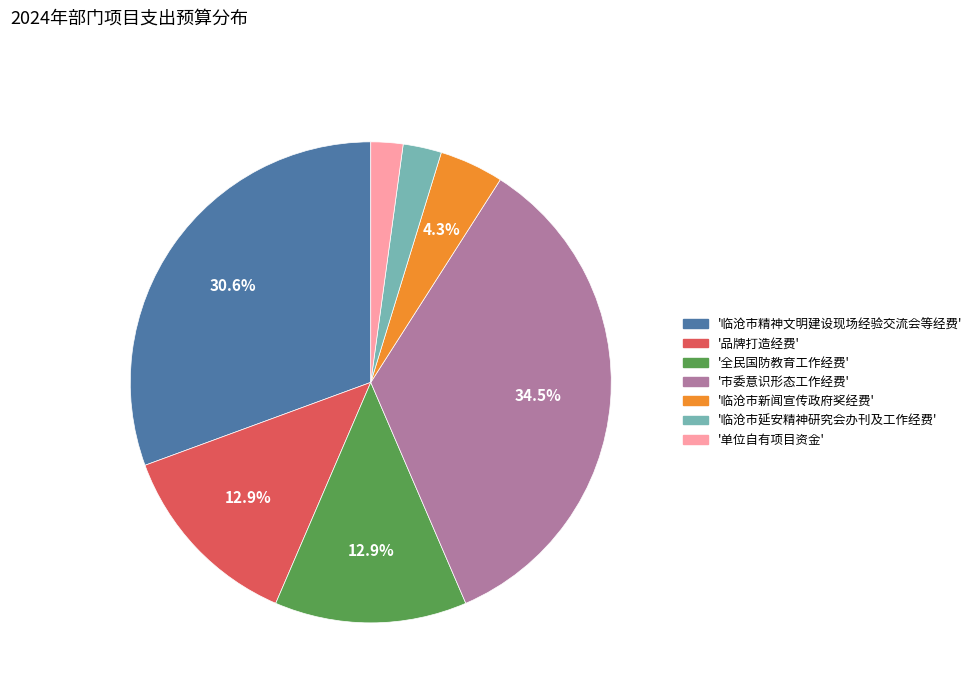

Does any single category account for the majority?

No